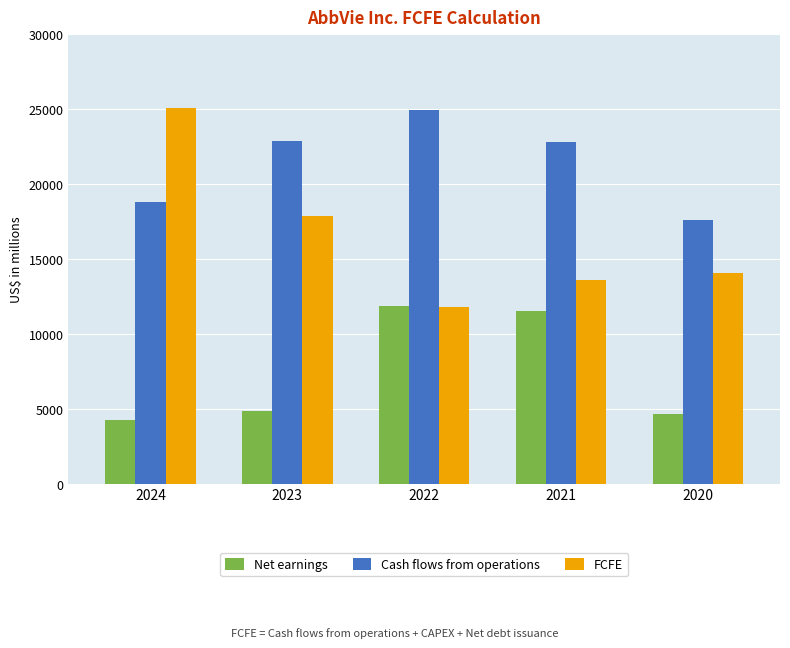

The FCFE series shows 21158 at 2022. True or false?

False